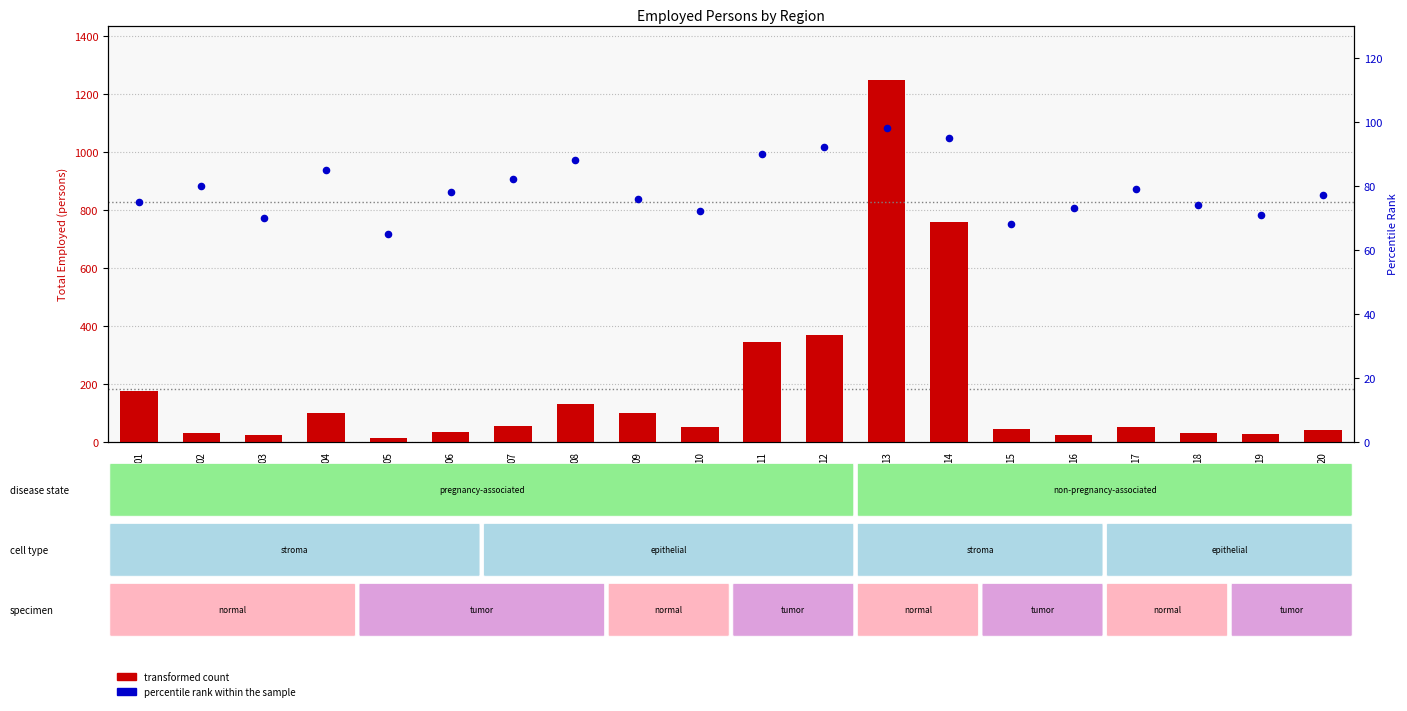

Which series reaches the minimum Y coordinate?

transformed count